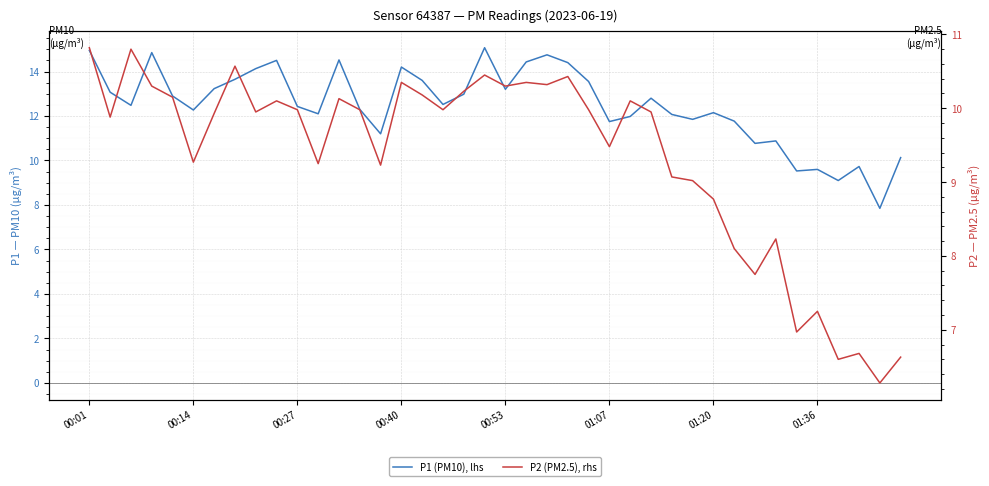

What is the minimum value shown in the chart?

6.3